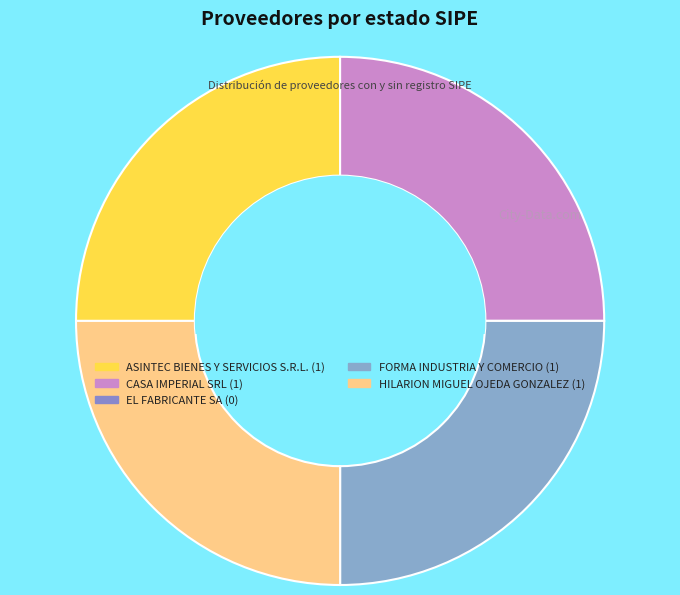

Rank the categories by value from highest to lowest.

ASINTEC BIENES Y SERVICIOS S.R.L., CASA IMPERIAL SRL, FORMA INDUSTRIA Y COMERCIO, HILARION MIGUEL OJEDA GONZALEZ, EL FABRICANTE SA